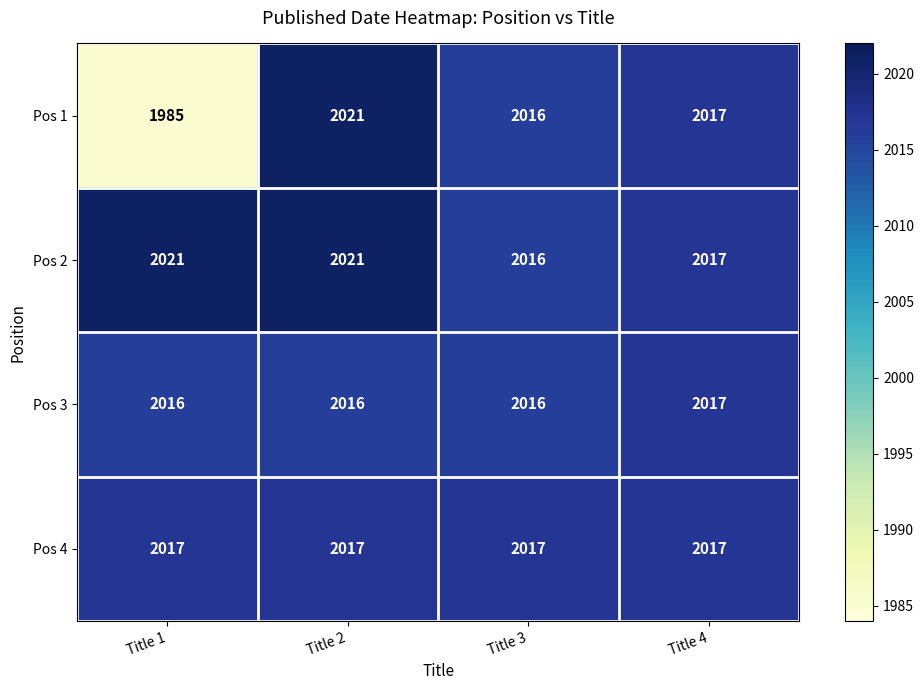

What is the greatest value displayed?

2021